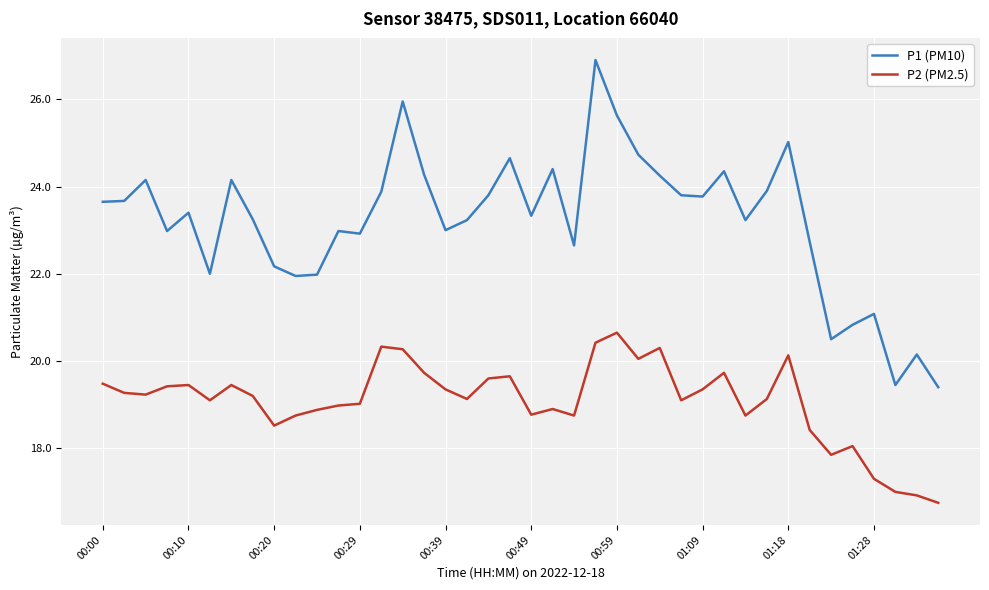

What is the difference between the maximum and minimum values in the P1 (PM10) series?

7.5